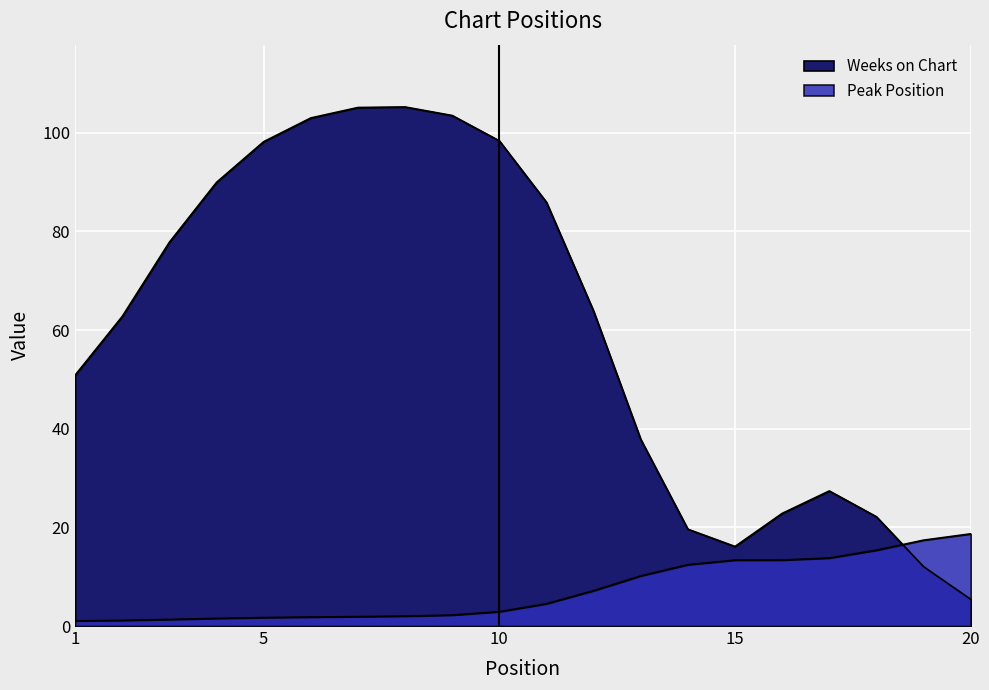

Which series ends up on top after the final intersection of Peak Position and Weeks on Chart?

Peak Position